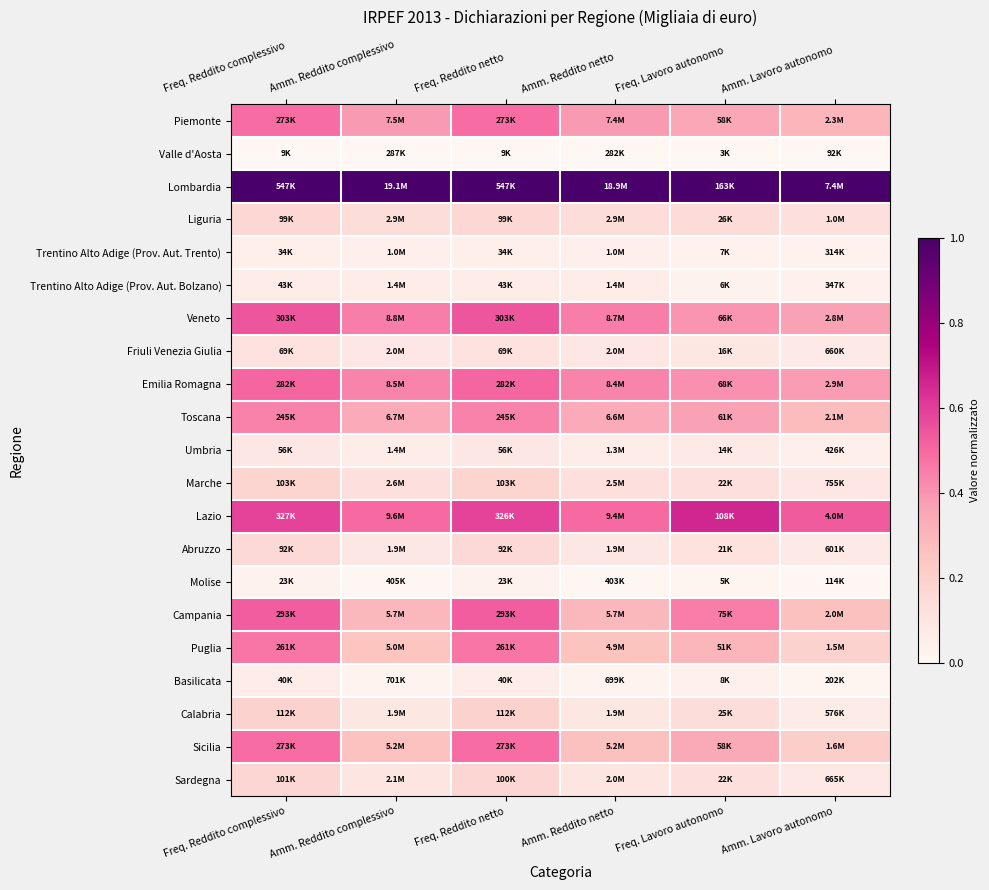

At how many categories does at least one series exceed 0?

6